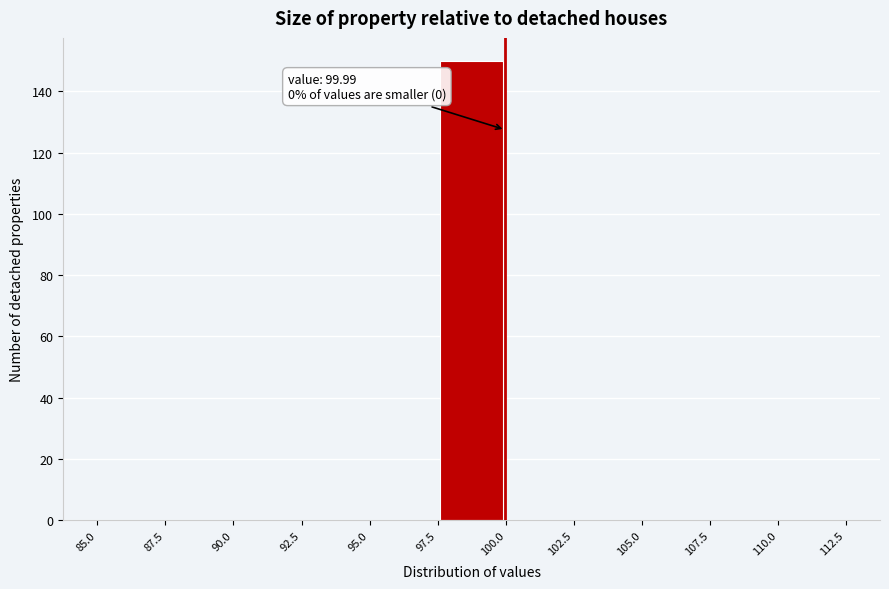

Which range on the x-axis has the tallest bar?

97.5 to 100.0